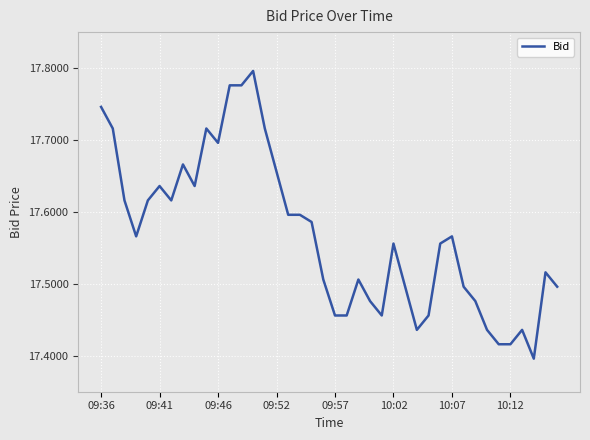

True or false: the data has more than 0 interior local peaks.

True